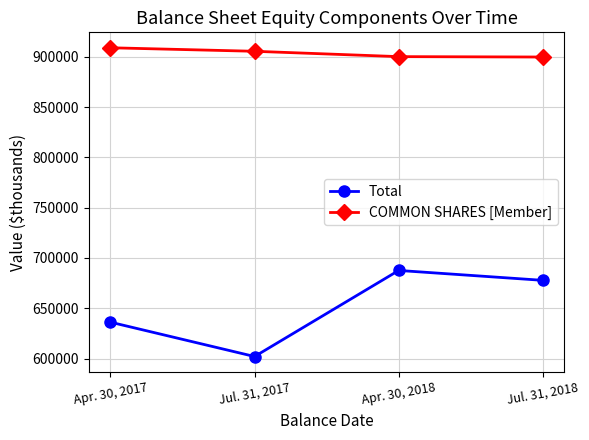

What is the sum of all Total values?

2603452